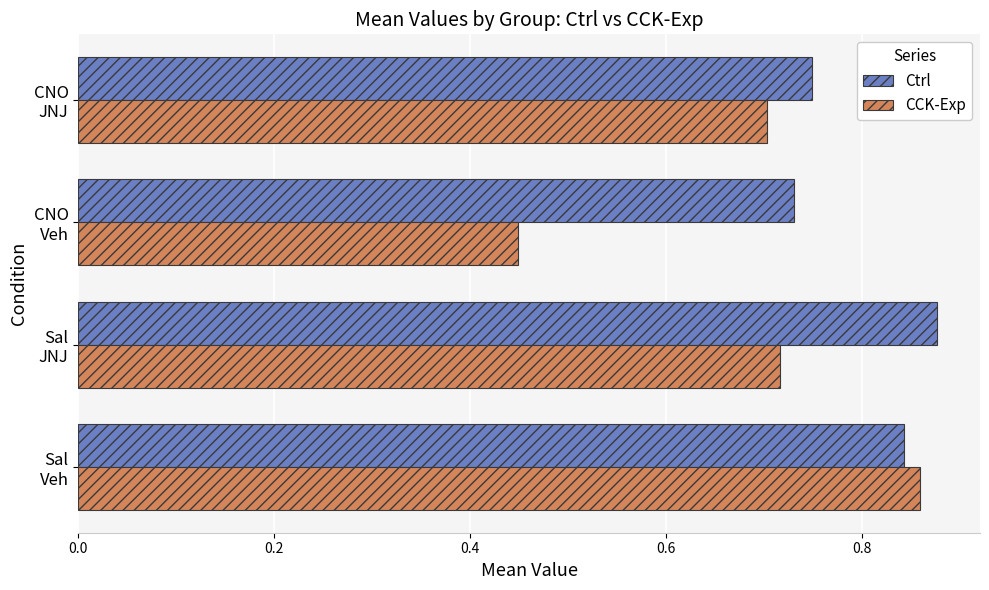

At how many categories does at least one series exceed 0?

4